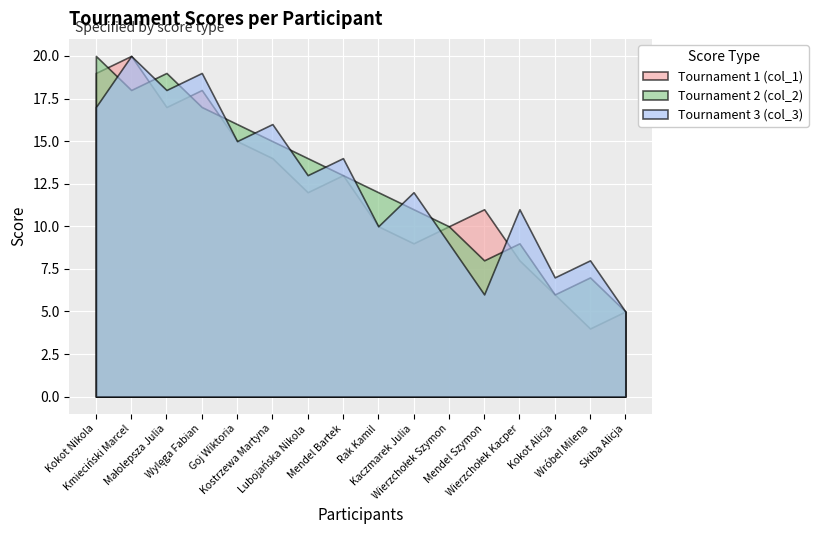

What is the value of the col_1 point at the 7th from the left?

12